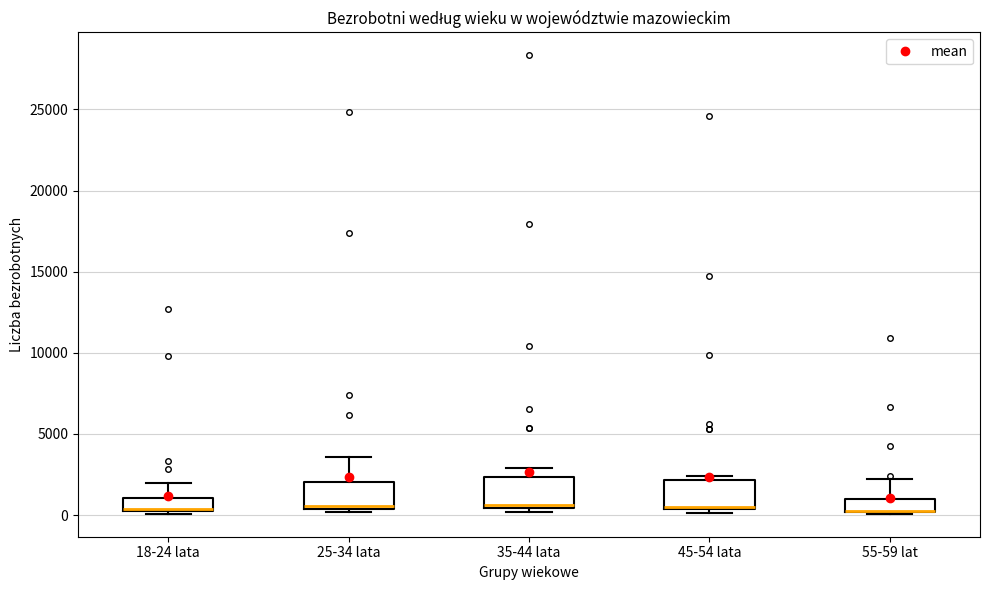

Reading left to right, read every box against the y-axis: the position of its median line, the range the box covers, and the ends of its whiskers. The values are not printed on the chart, so give them approximately, as read against the axis.

18-24 lata: median 500, box 0 to 1000, whiskers 0 to 2000
25-34 lata: median 500 (just above the box's lower edge), box 500 to 2000, whiskers 0 to 3500
35-44 lata: median 500 (just above the box's lower edge), box 500 to 2500, whiskers 0 to 3000
45-54 lata: median 500, box 500 to 2000, whiskers 0 to 2500
55-59 lat: median 0 (drawn on the box's lower edge), box 0 to 1000, whiskers 0 to 2000